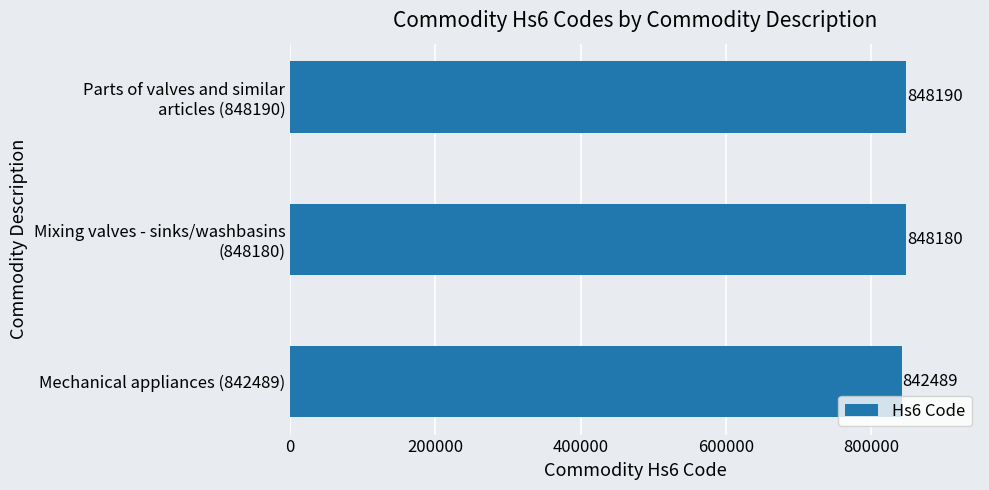

List the labels in order of value, largest first.

Parts of valves and similar
articles (848190), Mixing valves - sinks/washbasins
(848180), Mechanical appliances (842489)